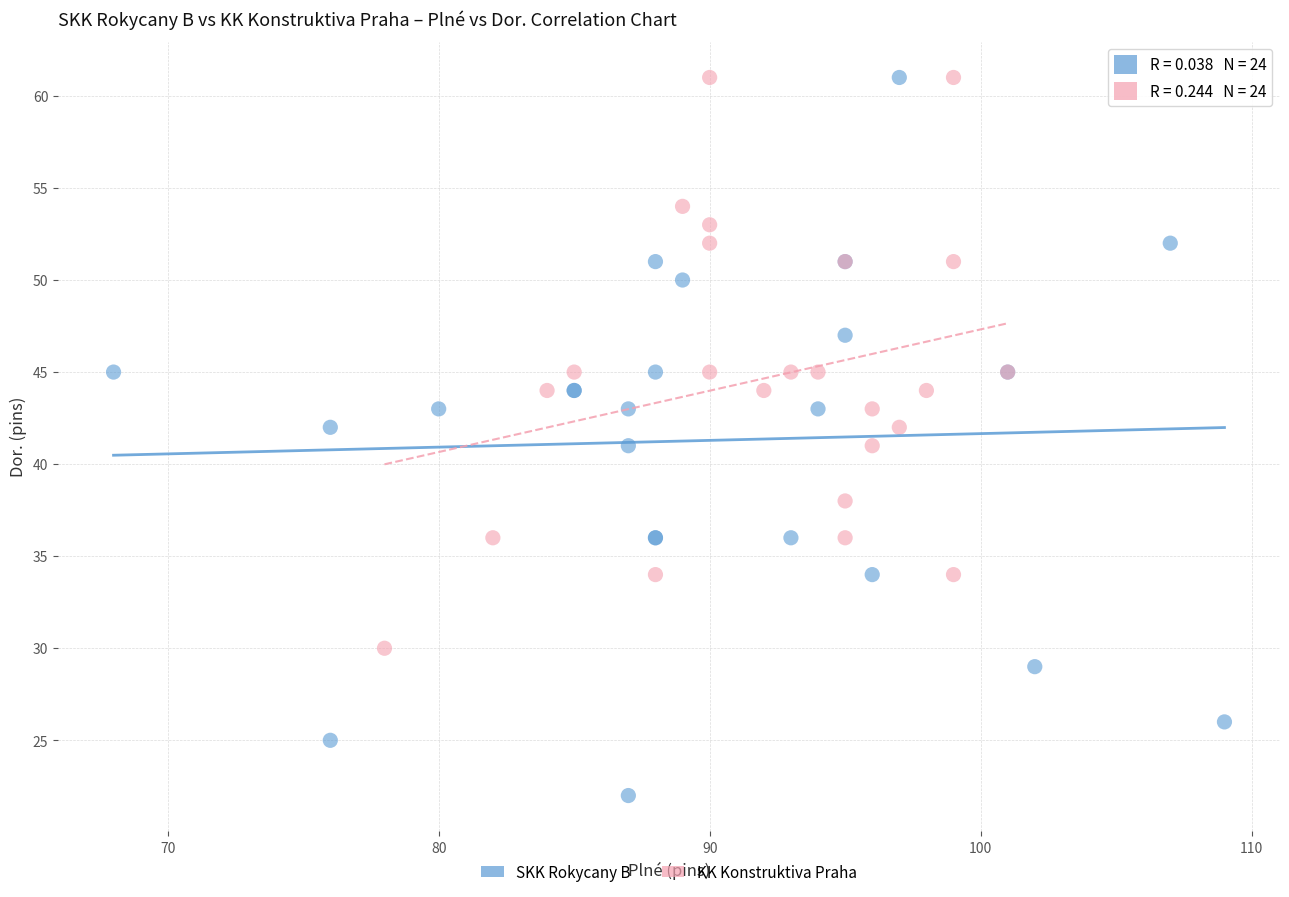

Which series has the widest spread of Y values?

SKK Rokycany B